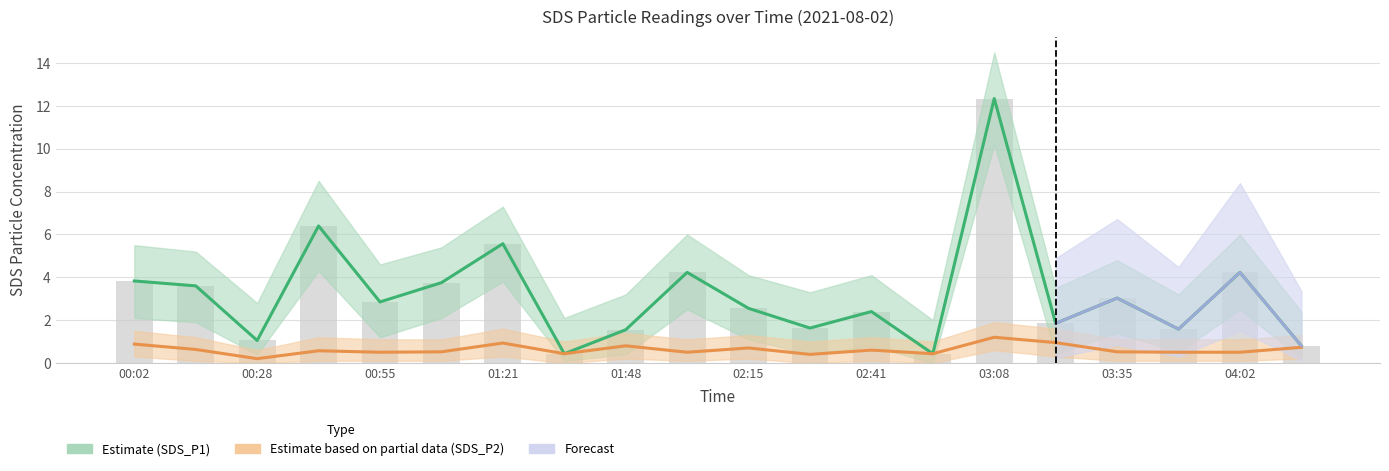

True or false: SDS_P1 has a value of 3.0 at 03:35.

True